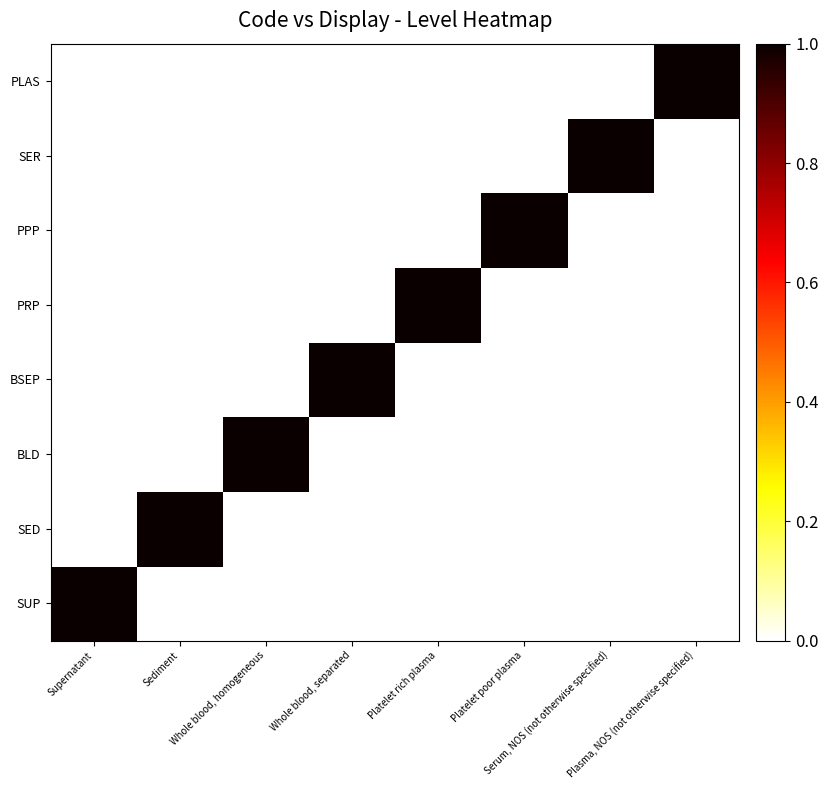

How many categories are shown in the chart?

8